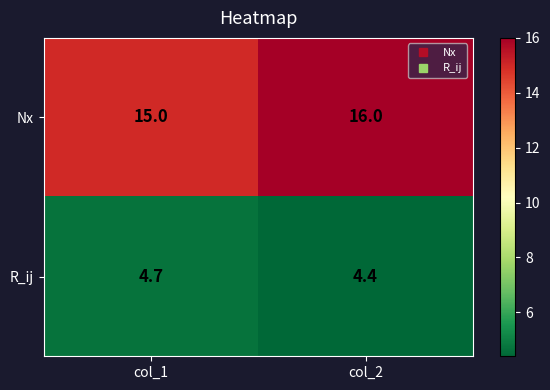

Which series has the widest spread of values?

Nx